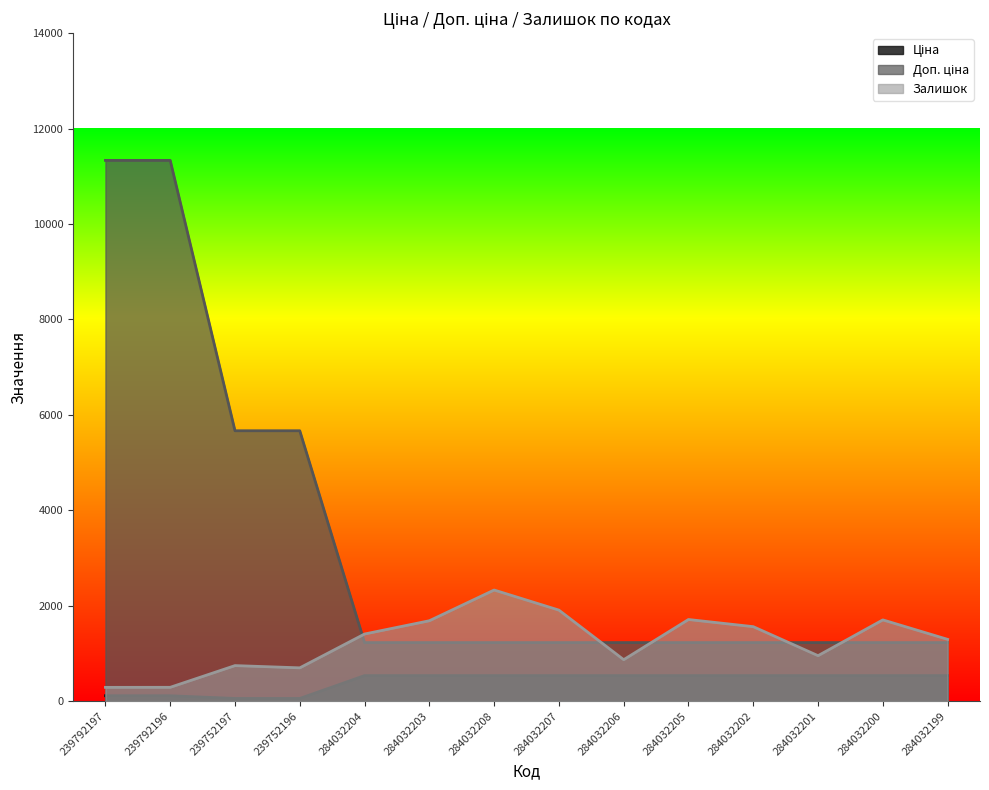

Which label corresponds to the smallest value in the chart?

239752197